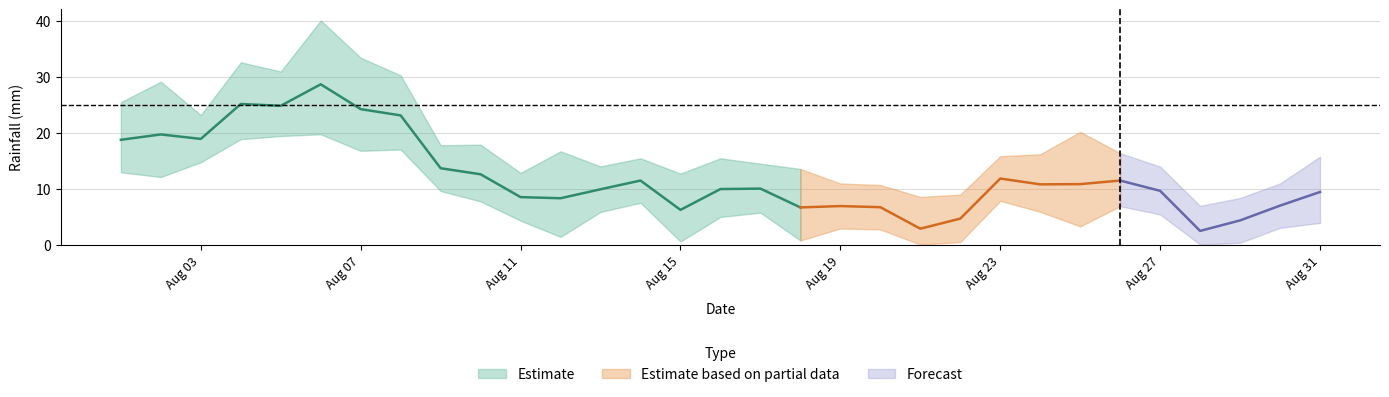

True or false: there are more than 0 points higher than both neighbors.

True